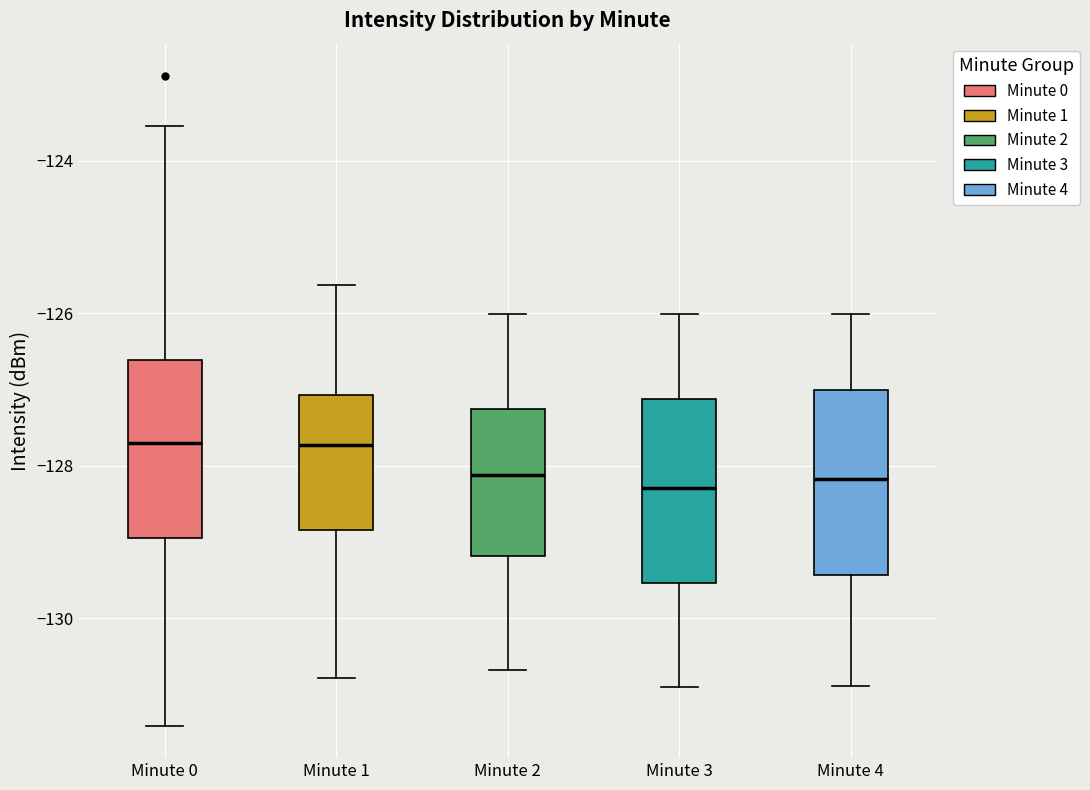

Reading left to right, transcribe this box plot: for each box, give where its median line is, the range the box spans, and where its two whiskers end, as read against the y-axis. The values are not printed on the chart, so give them approximately, as read against the axis.

Minute 0: median -127.8, box -129.0 to -126.6, whiskers -131.4 to -123.6
Minute 1: median -127.8, box -128.8 to -127.0, whiskers -130.8 to -125.6
Minute 2: median -128.2, box -129.2 to -127.2, whiskers -130.6 to -126.0
Minute 3: median -128.2, box -129.6 to -127.2, whiskers -131.0 to -126.0
Minute 4: median -128.2, box -129.4 to -127.0, whiskers -130.8 to -126.0